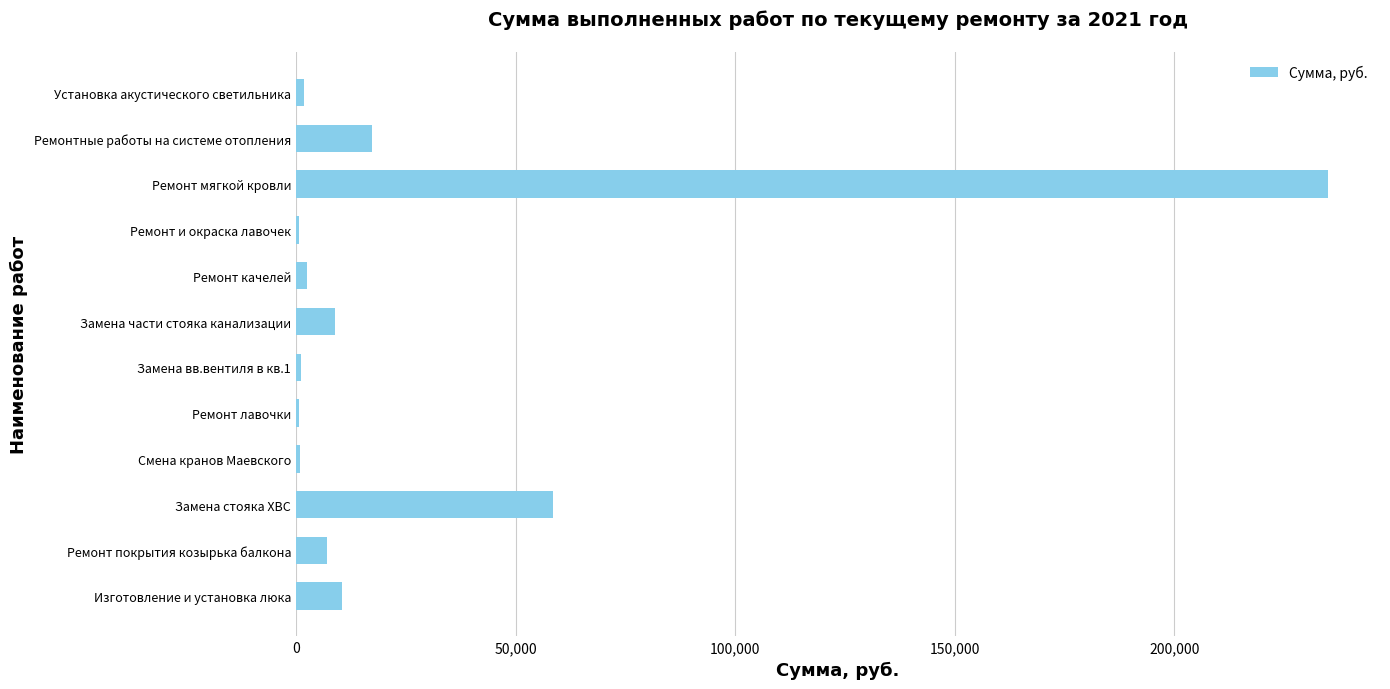

What is the change in value from Замена стояка ХВС to Ремонтные работы на системе отопления?

-41243